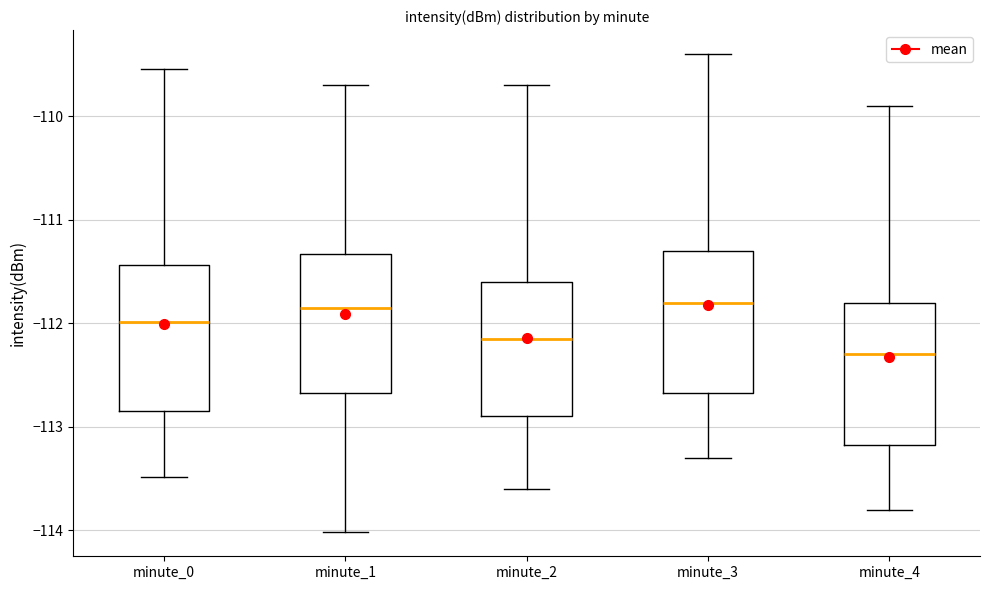

Reading left to right, read every box against the y-axis: the position of its median line, the range the box covers, and the ends of its whiskers. The values are not printed on the chart, so give them approximately, as read against the axis.

minute_0: median -112.0, box -112.8 to -111.4, whiskers -113.5 to -109.5
minute_1: median -111.8, box -112.7 to -111.3, whiskers -114.0 to -109.7
minute_2: median -112.1, box -112.9 to -111.6, whiskers -113.6 to -109.7
minute_3: median -111.8, box -112.7 to -111.3, whiskers -113.3 to -109.4
minute_4: median -112.3, box -113.2 to -111.8, whiskers -113.8 to -109.9